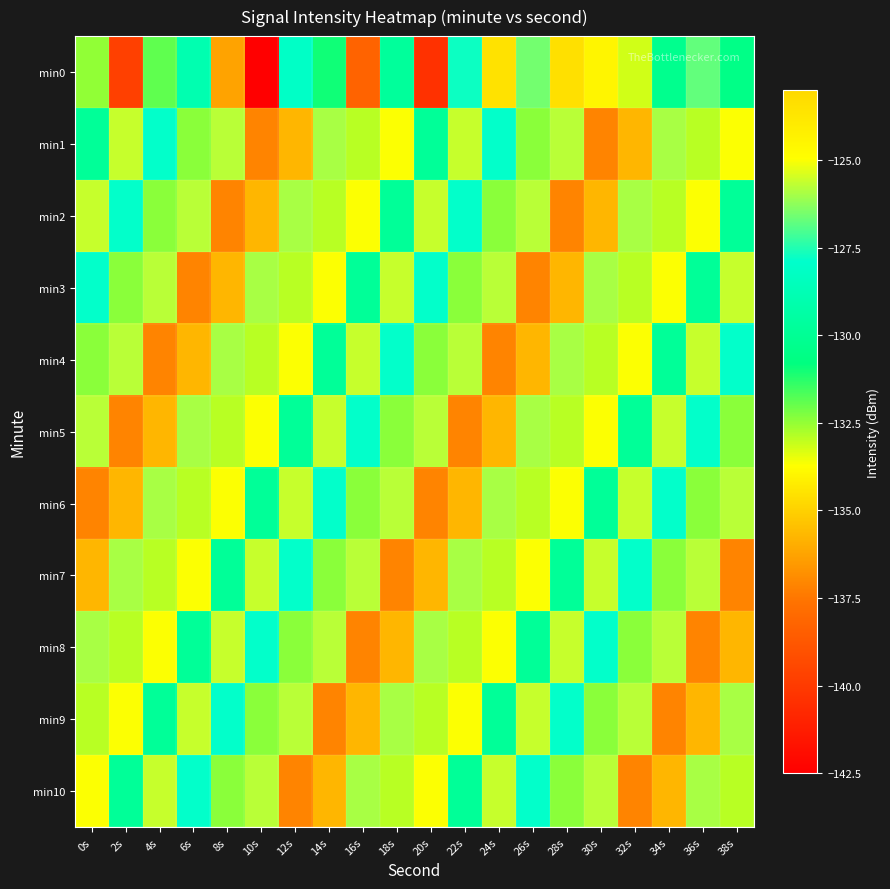

Count the number of data series in this chart.

11